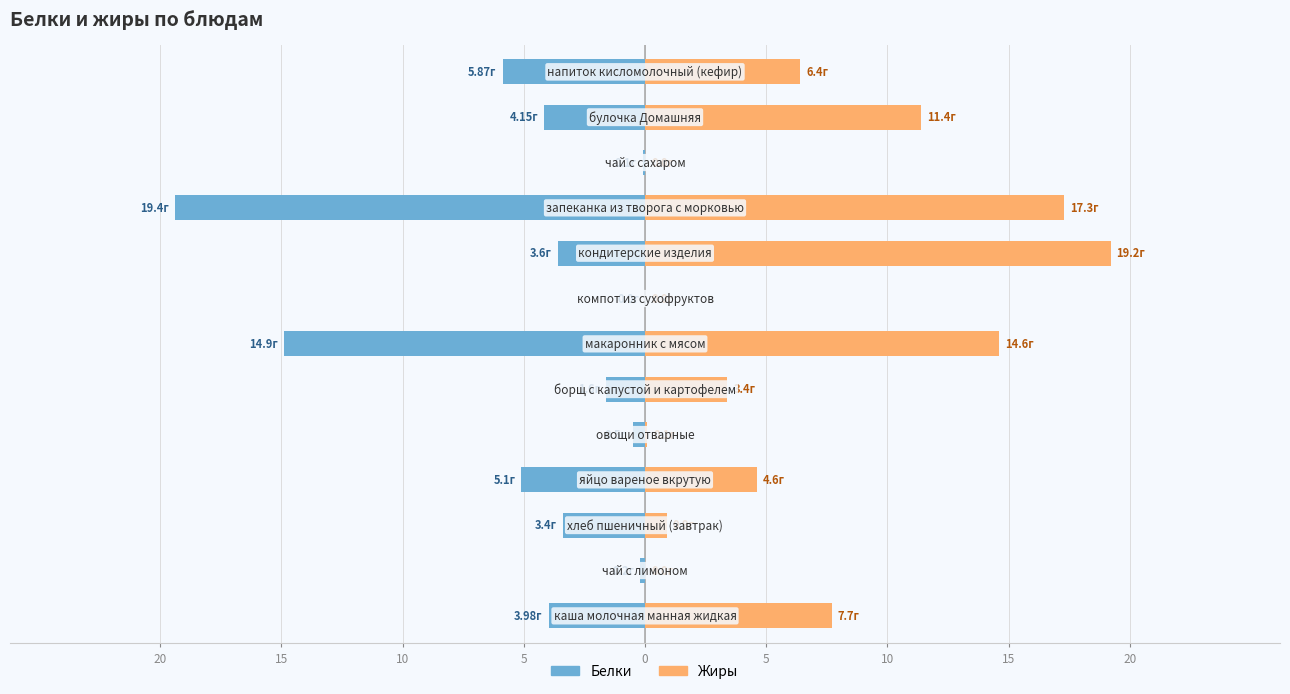

List the series in order of their overall mean, highest first.

Жиры, Белки